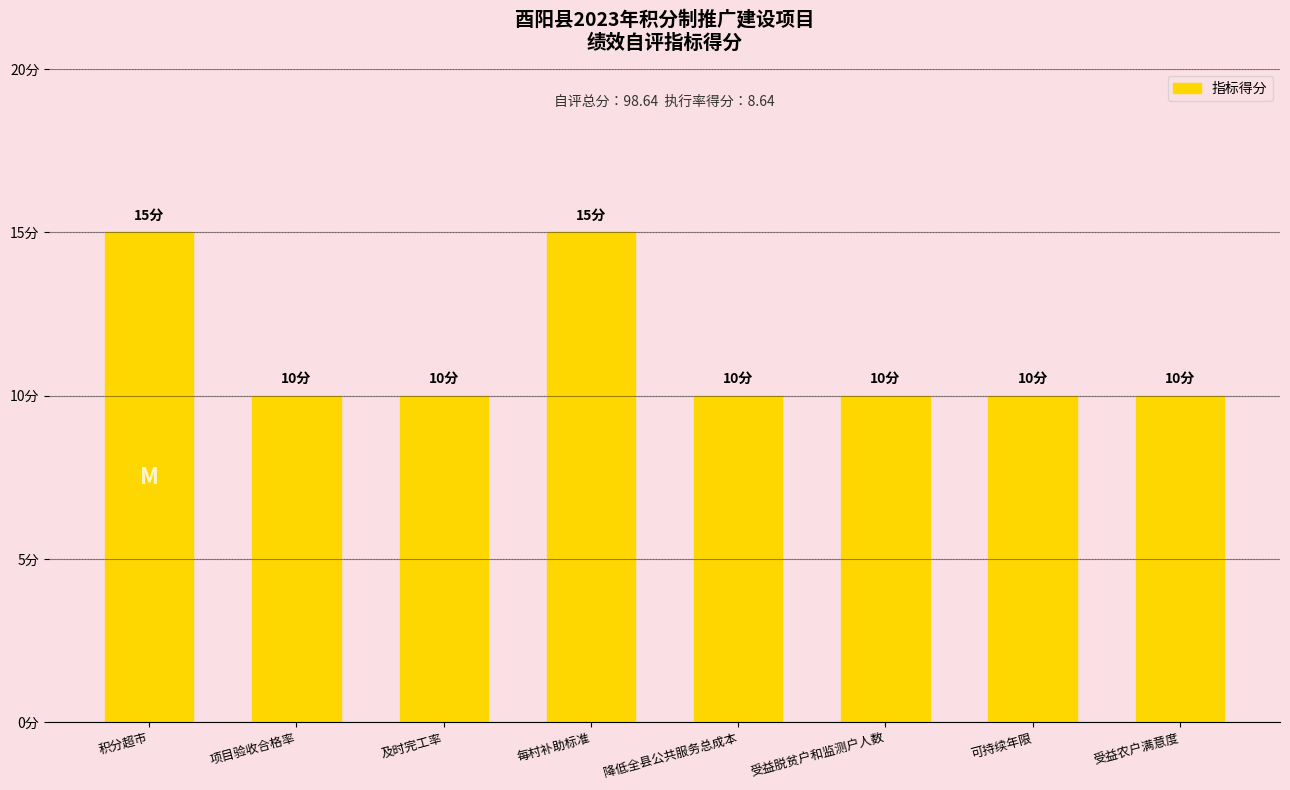

What is the sum of the values at 受益脱贫户和监测户人数 and 及时完工率?

20